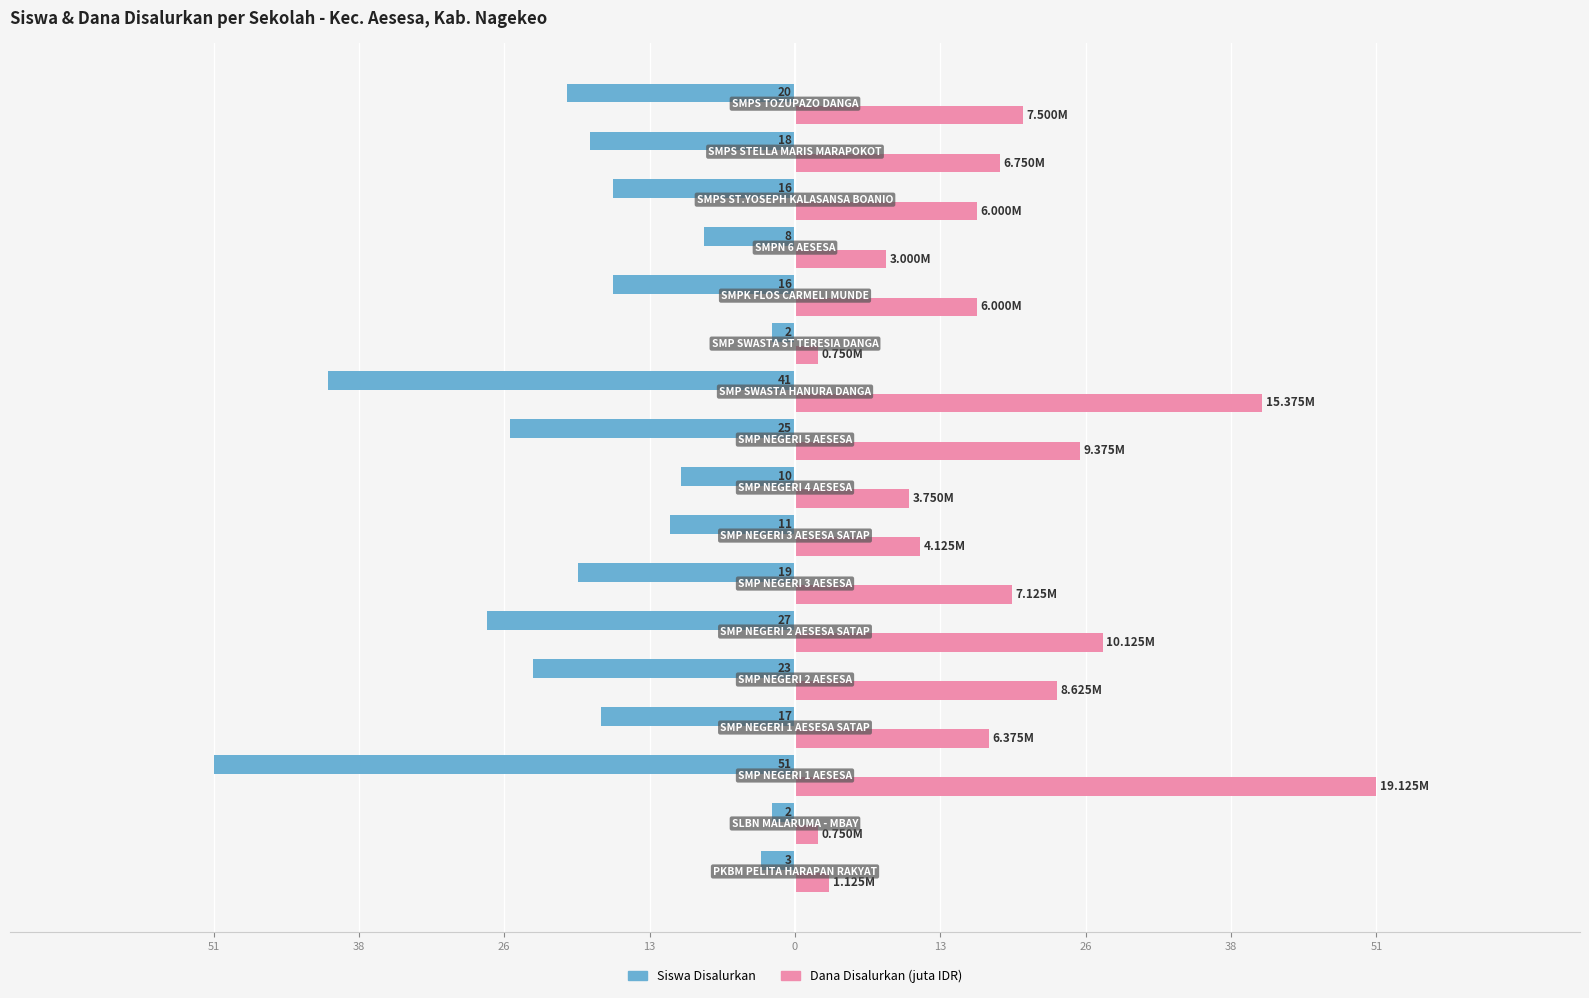

What are all the series names shown in the legend?

Siswa Disalurkan, Dana Disalurkan (juta IDR)